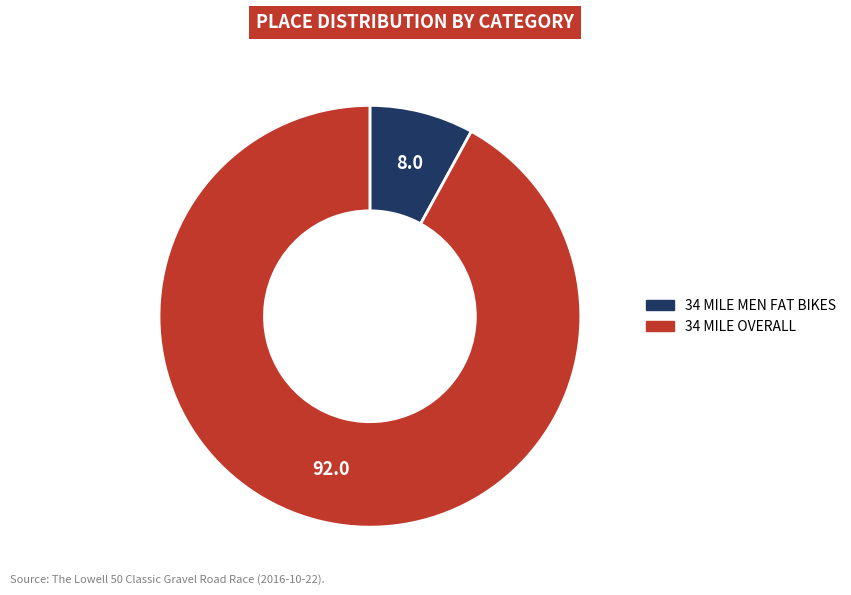

Is it true that 34 MILE OVERALL is 82% of the pie?

False